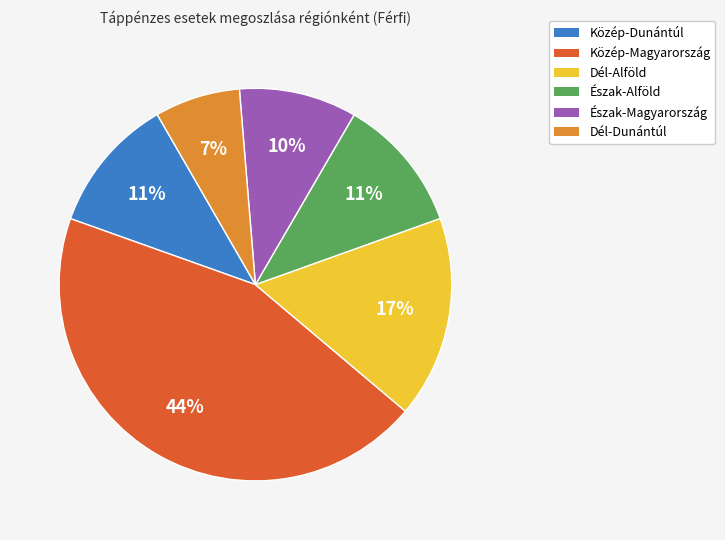

Is the sum of Közép-Dunántúl and Észak-Magyarország greater than half?

No